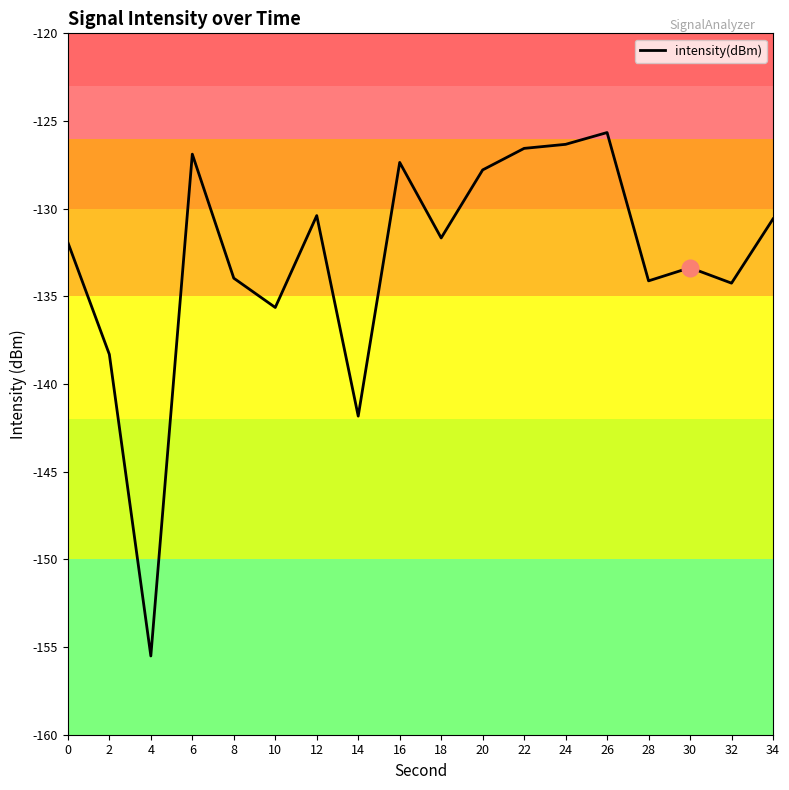

True or false: the data shows -72.0 at 28.

False